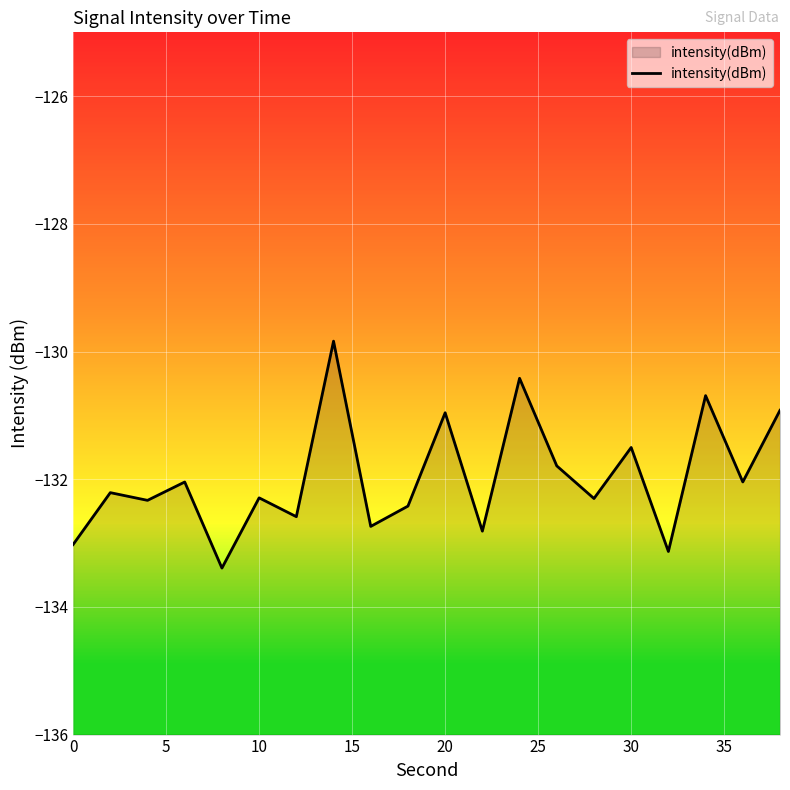

What is the difference between the maximum and minimum values?

3.6